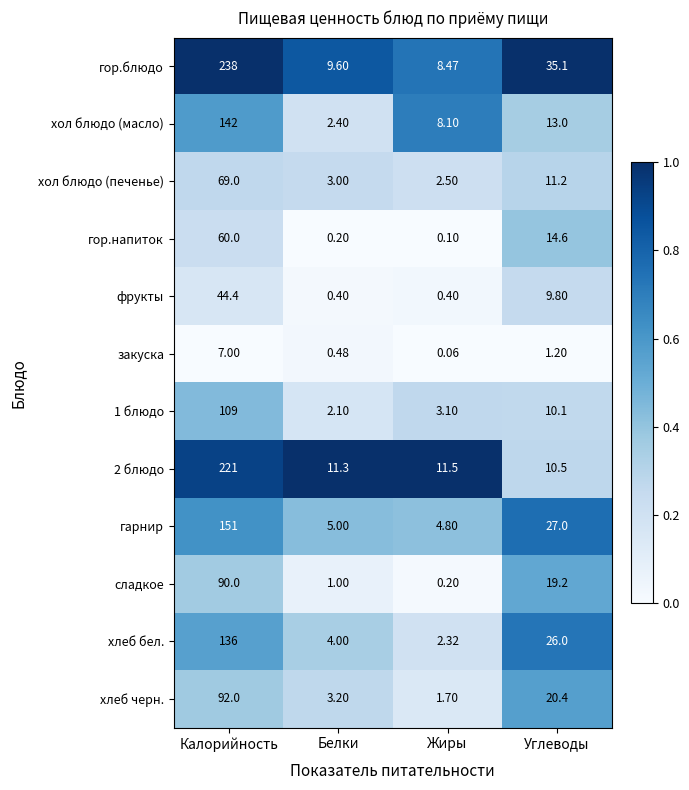

Rank the categories by сладкое value from highest to lowest.

Калорийность, Углеводы, Белки, Жиры